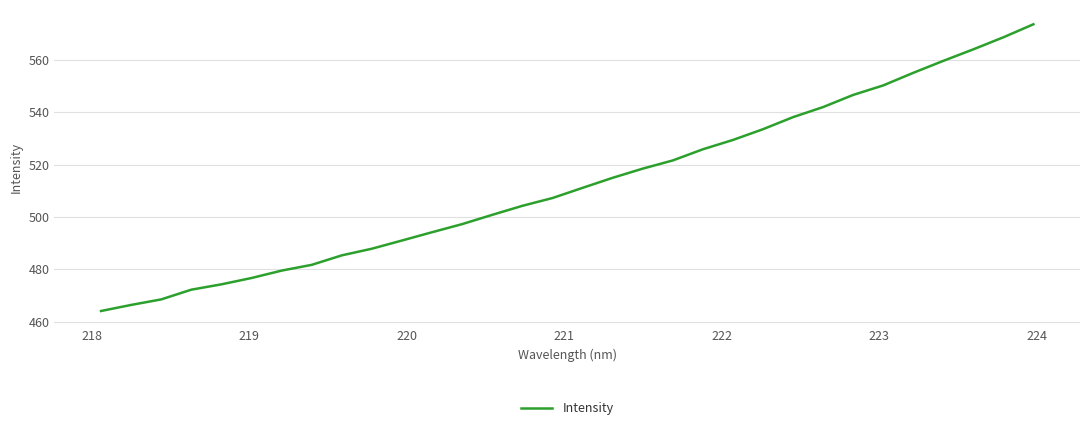

What is the difference between the maximum and minimum values?

109.3